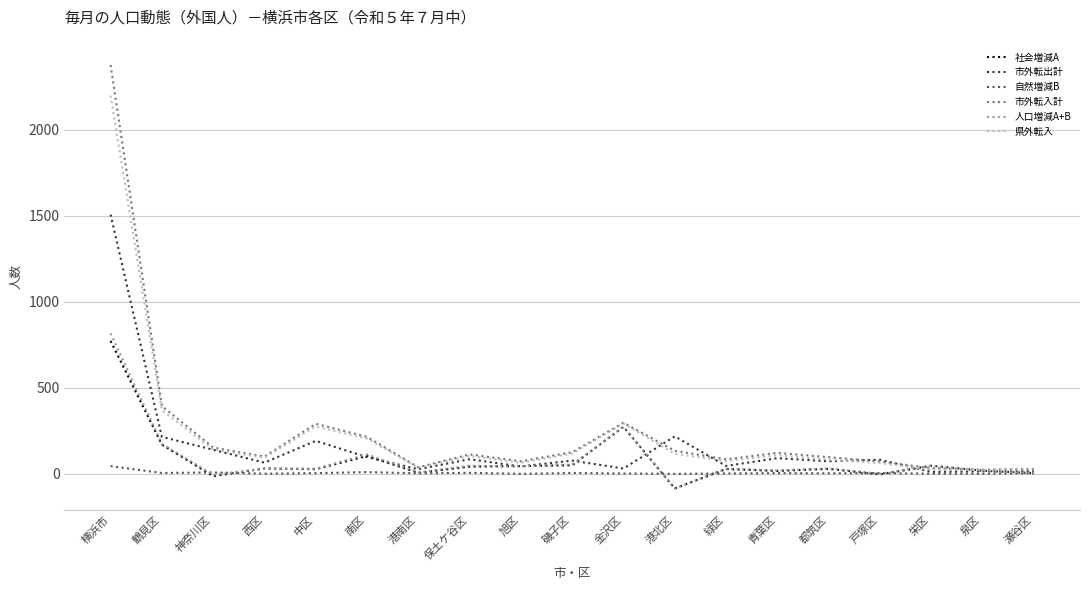

True or false: 市外転出計 has a value of 111 at 鶴見区.

False